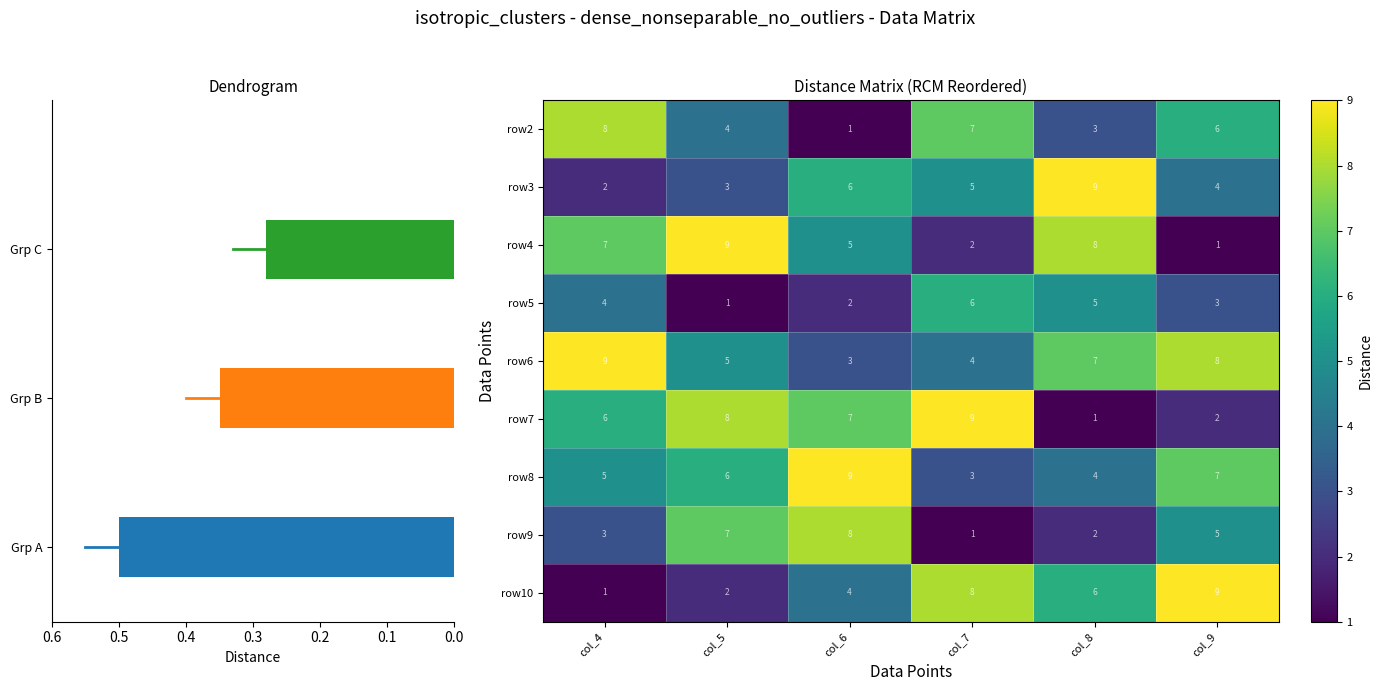

Which category has the highest value in the row4 series?

col_5